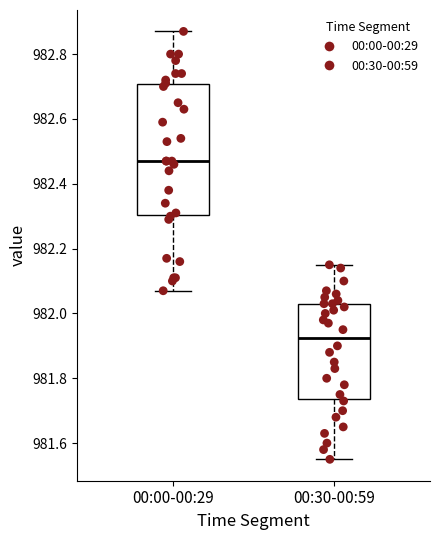

Where does the median line of the box for 00:00-00:29 sit on the y-axis? The values are not printed on the chart, so give them approximately, as read against the axis.

982.48